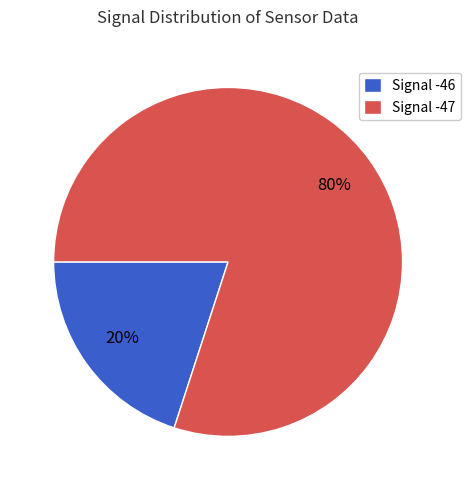

Does any single category account for the majority?

Yes